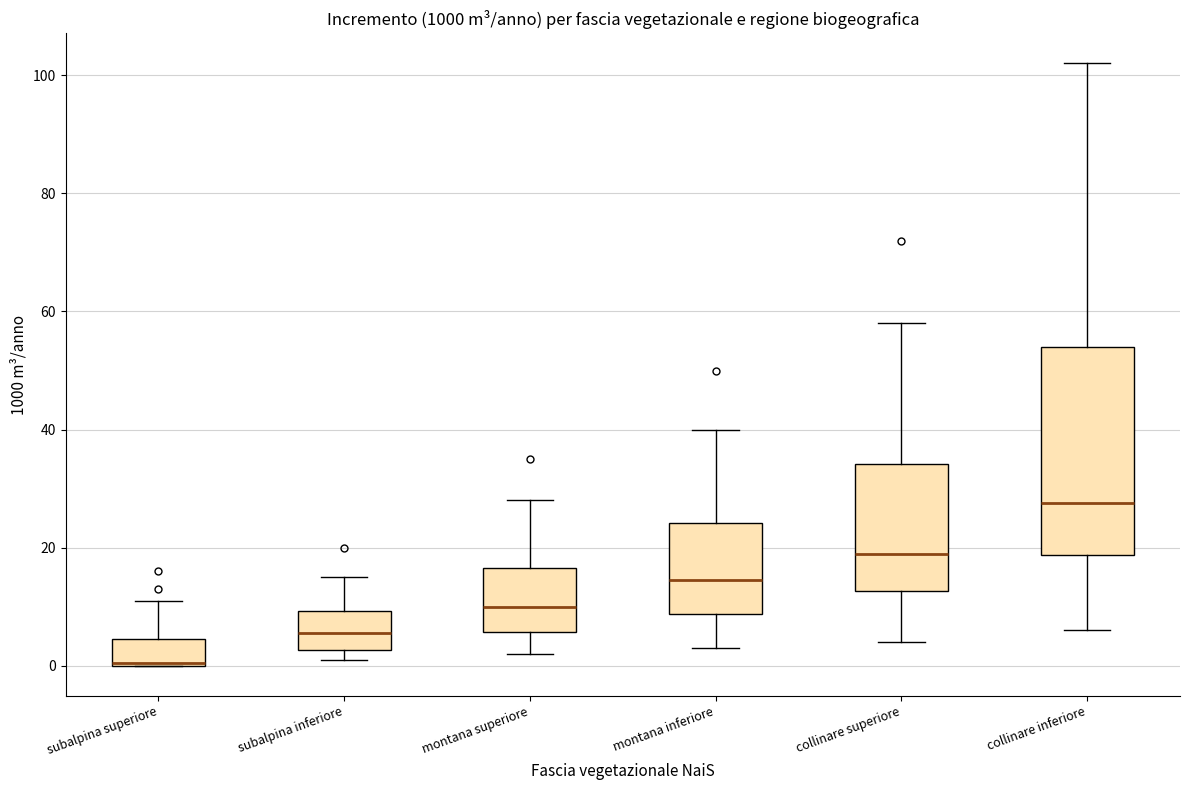

Where is the upper edge of the box for subalpina inferiore on the y-axis? The values are not printed on the chart, so give them approximately, as read against the axis.

10